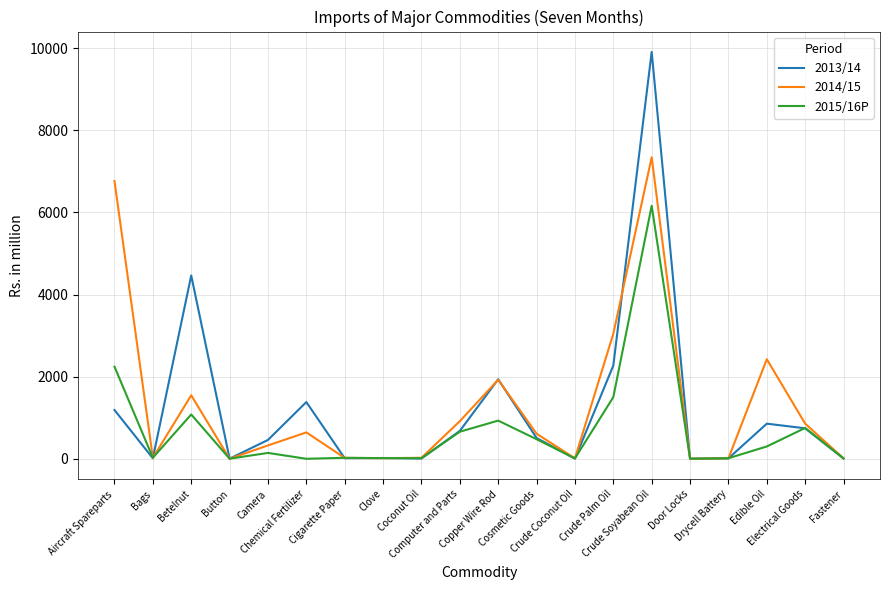

True or false: 2013/14 has more than 2 interior local peaks.

True